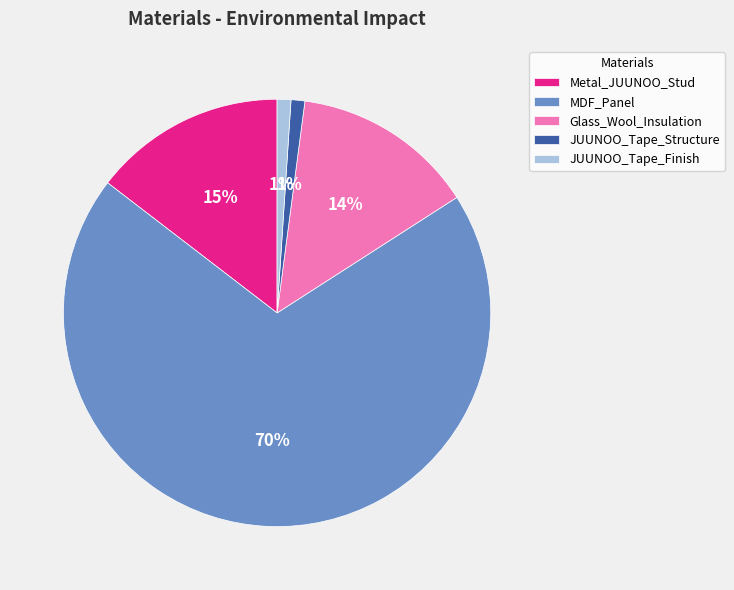

What is the largest slice in the pie chart?

MDF_Panel